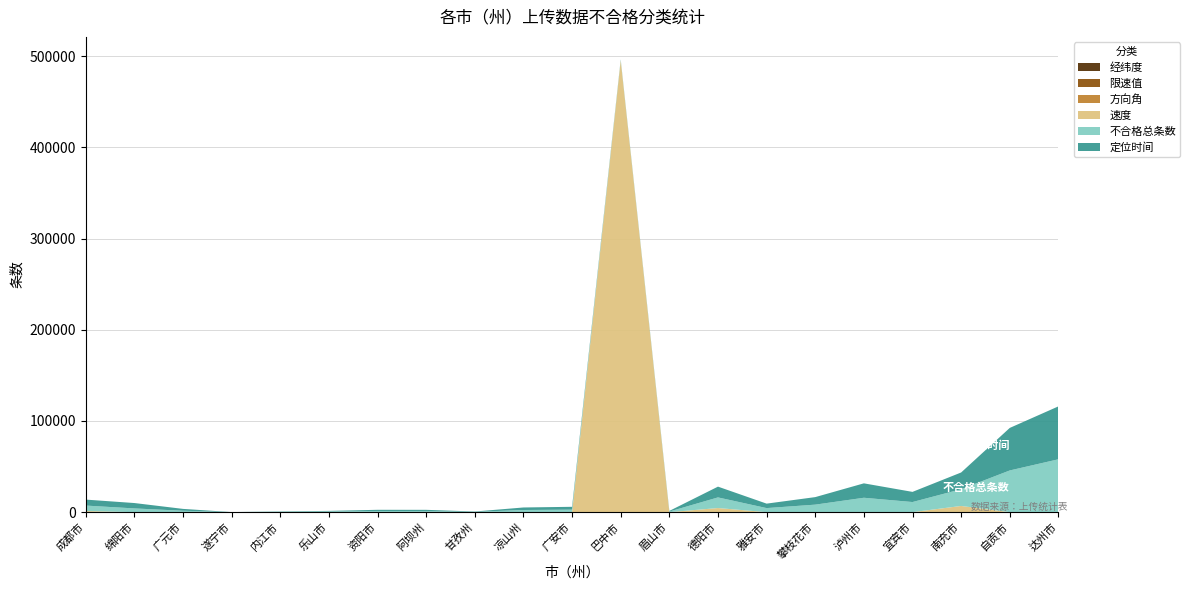

Reading left to right, list all the values displayed in this chart.

限速值: 0	0	0	0	0	0	0	0	0	0	0	0	0	0	0	0	0	0	0	0	0
速度: 1263	7	0	0	202	122	0	15	0	26	97	495297	0	4532	0	1	0	12	6814	22	0
方向角: 0	0	0	0	0	0	0	0	0	0	0	0	0	0	0	0	0	0	0	0	0
定位时间: 6553	5896	2039	43	308	575	1297	1392	360	2772	3126	573	683	11811	4889	8253	15803	11137	18332	46643	58028
不合格总条数: 5963	4104	1548	43	313	697	1296	1159	360	2341	2651	573	682	11657	4471	8250	15803	11092	18369	45729	58000
经纬度: 0	0	0	0	0	0	0	0	0	0	0	0	0	0	0	0	0	0	0	0	0